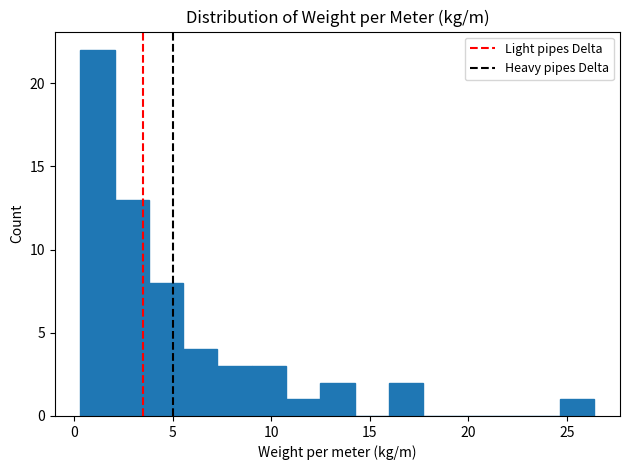

Read against the x-axis, roughly where is the centre of the tallest bar?

1.0